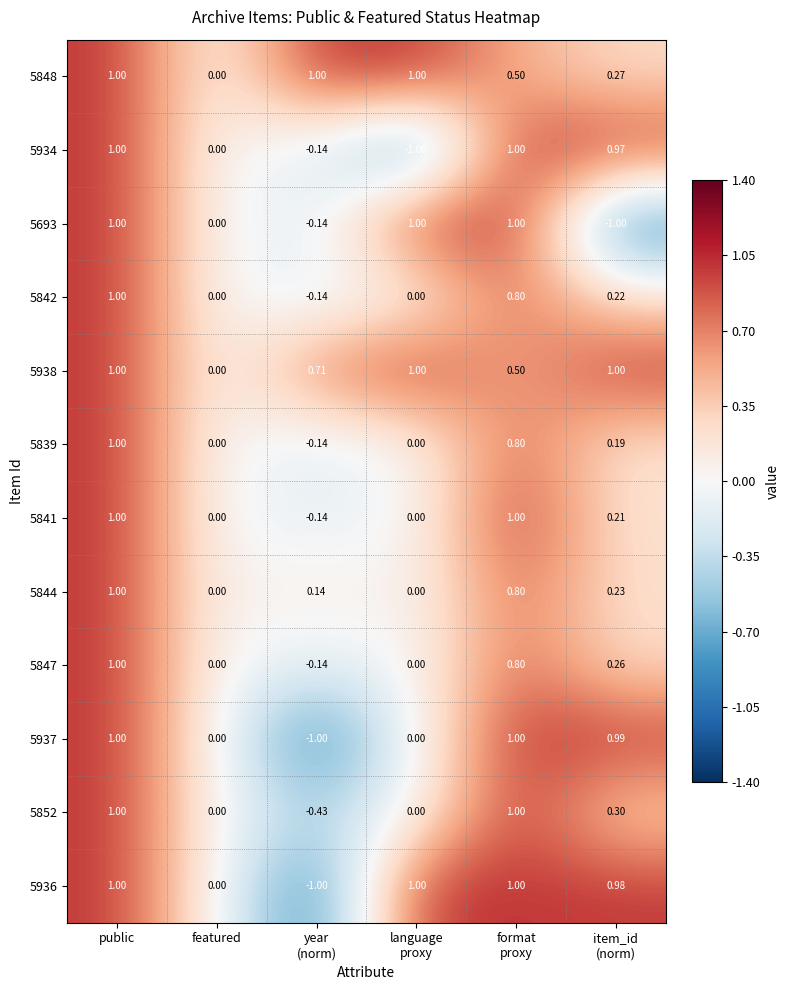

What is the minimum value shown in the chart?

-1.0